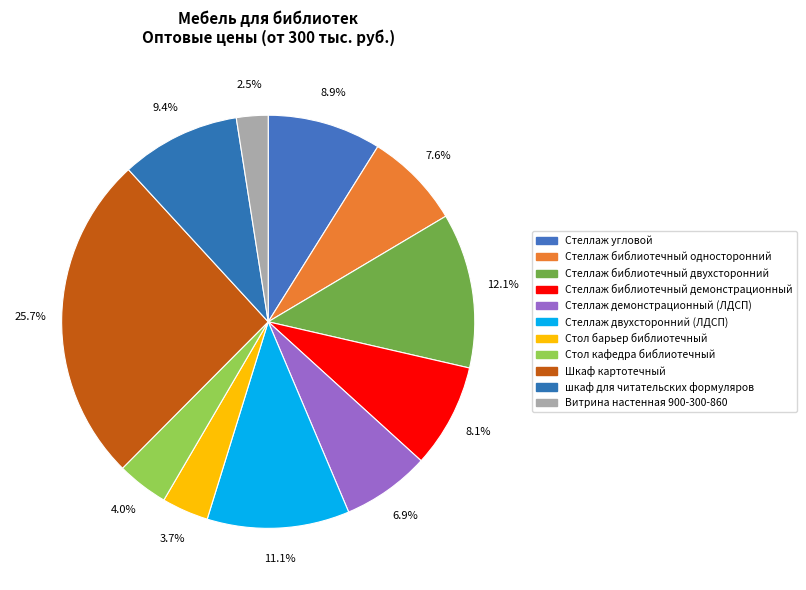

To the nearest percent, what is the combined percentage of Шкаф картотечный and Стеллаж библиотечный односторонний?

33%